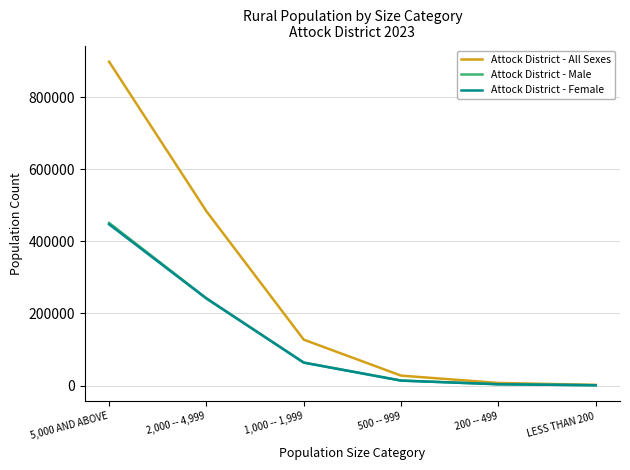

Which category has the highest value in the Attock District - Male series?

5,000 AND ABOVE